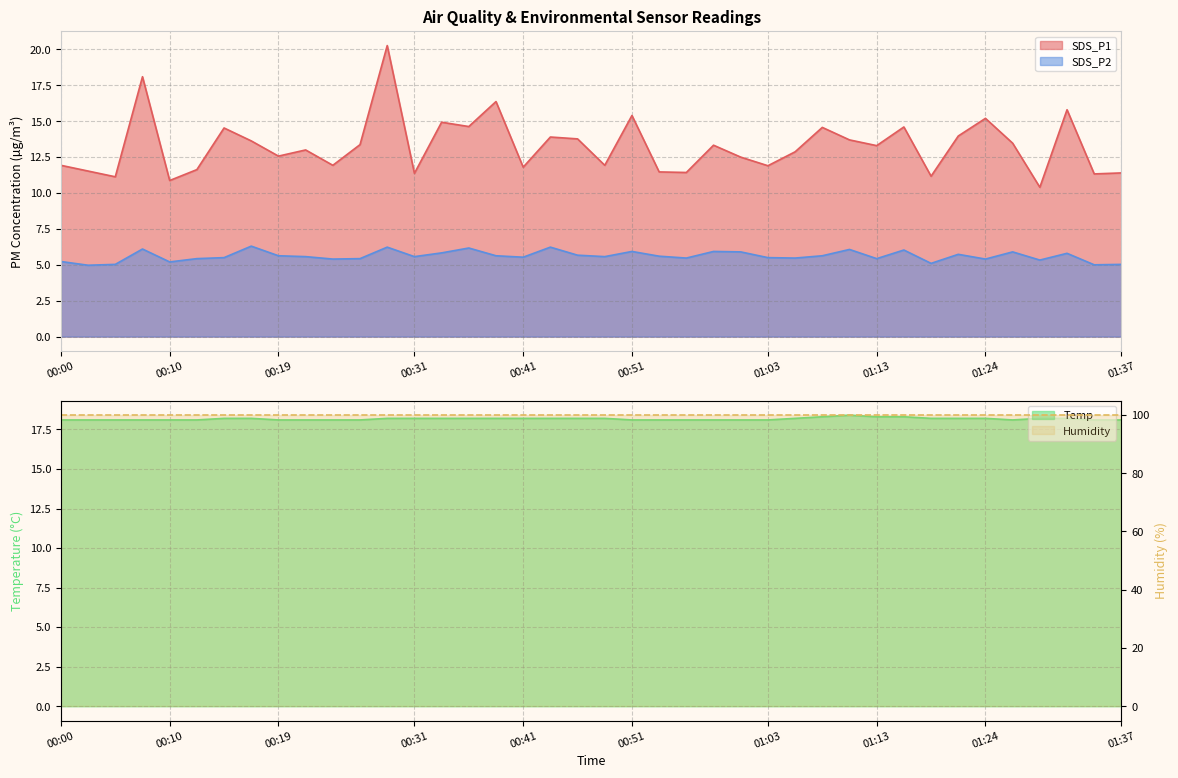

How many times do SDS_P1 and Temp cross each other?

2